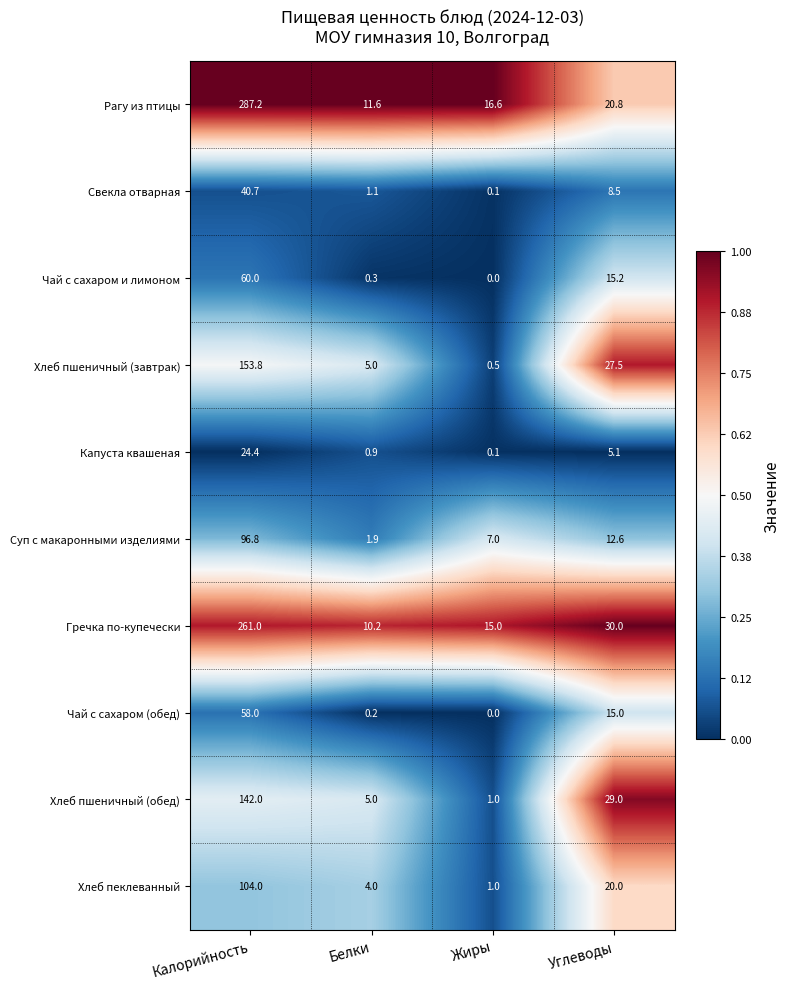

At which label does Капуста квашеная first exceed 5?

Калорийность